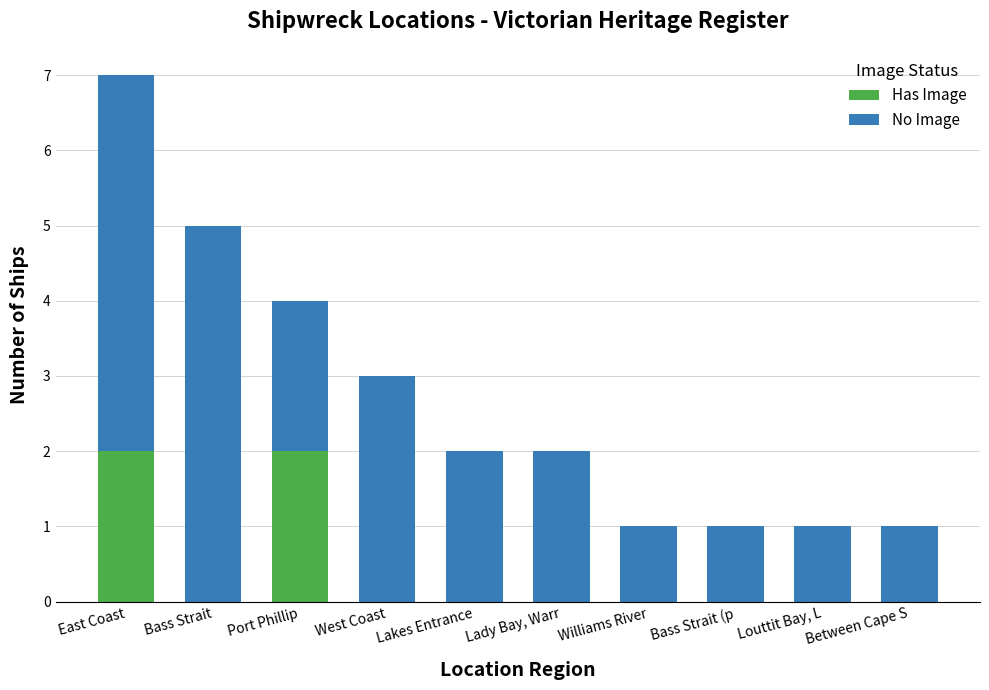

Count the number of data series in this chart.

2